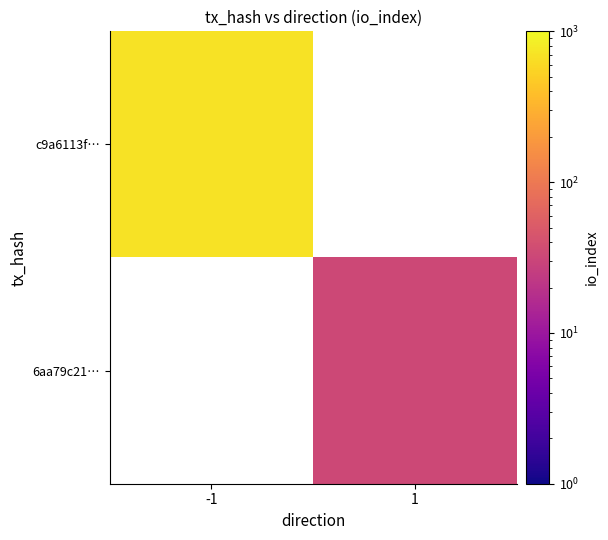

The value of c9a6113f… at -1 is 1127.6. True or false?

False